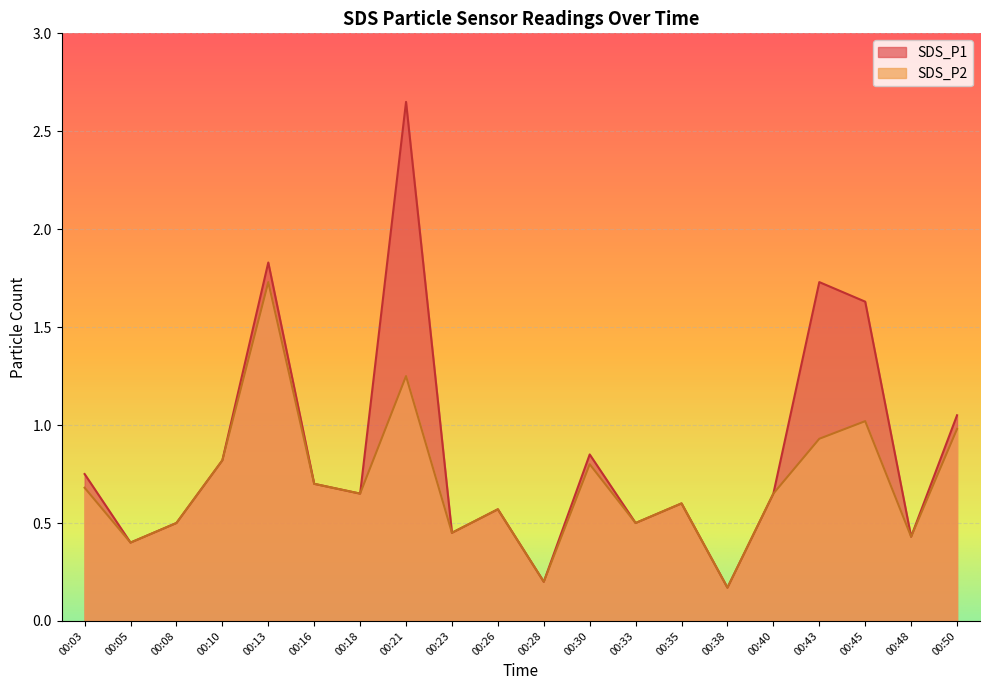

At which category does SDS_P1 reach its first local peak?

00:13